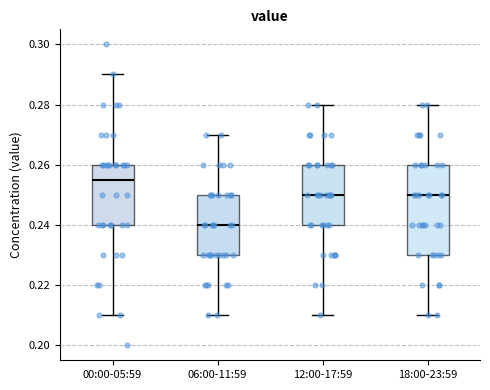

Comparing the boxes themselves (not the whiskers), which one is the tallest?

18:00-23:59